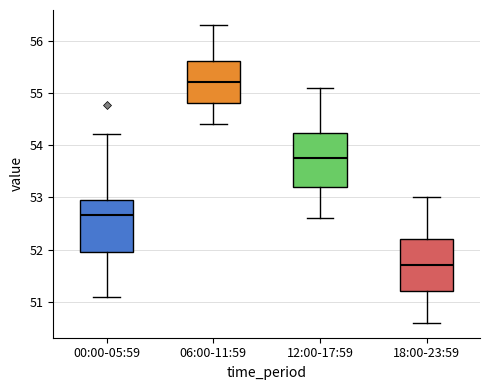

Reading left to right, read every box against the y-axis: the position of its median line, the range the box covers, and the ends of its whiskers. The values are not printed on the chart, so give them approximately, as read against the axis.

00:00-05:59: median 52.7, box 52.0 to 52.9, whiskers 51.1 to 54.2
06:00-11:59: median 55.2, box 54.8 to 55.6, whiskers 54.4 to 56.3
12:00-17:59: median 53.8, box 53.2 to 54.2, whiskers 52.6 to 55.1
18:00-23:59: median 51.7, box 51.2 to 52.2, whiskers 50.6 to 53.0